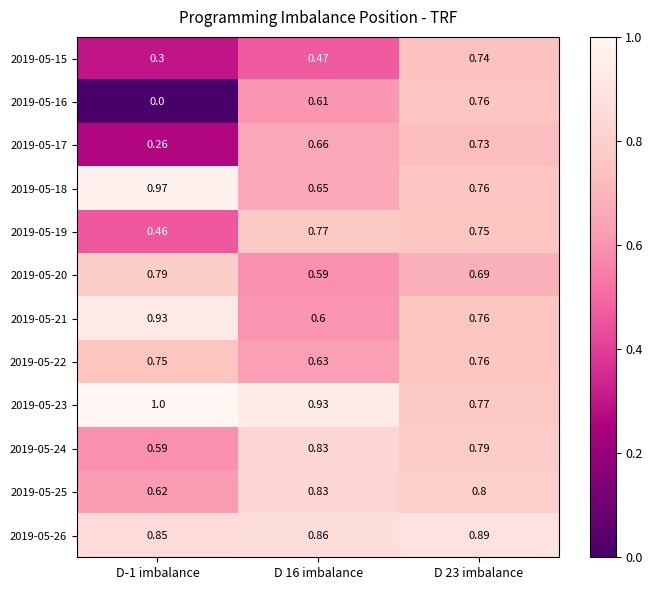

Is the value of 2019-05-24 at D 23 imbalance greater than the value of 2019-05-19 at D 23 imbalance?

Yes